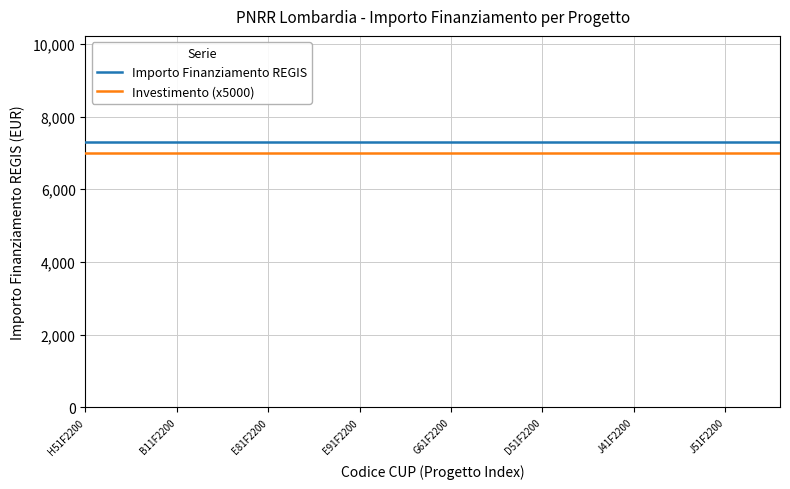

True or false: Importo Finanziamento REGIS and Investimento (x5000) cross at least once.

False